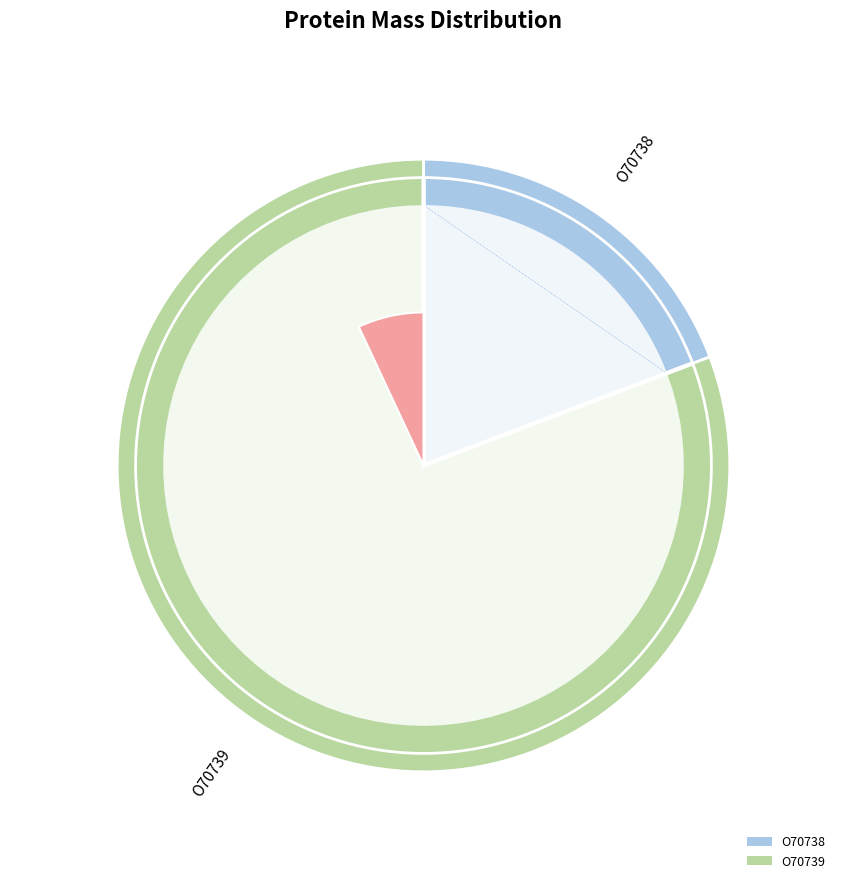

Is it true that sp|O70738|ORF2_TTVA1 is 8% of the pie?

False